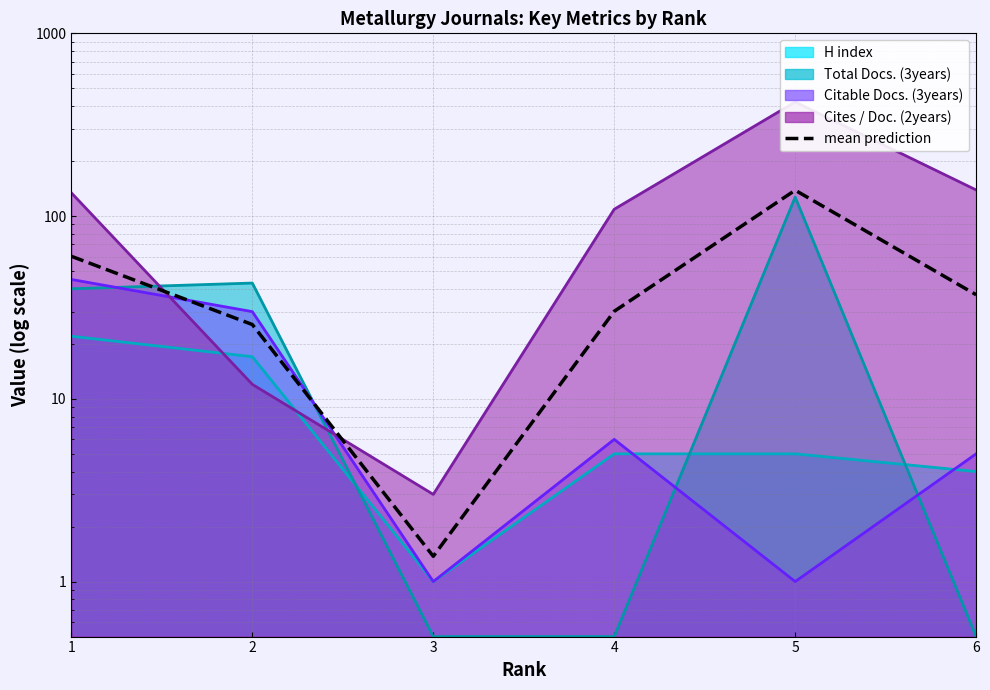

How many lines are shown in the chart?

1